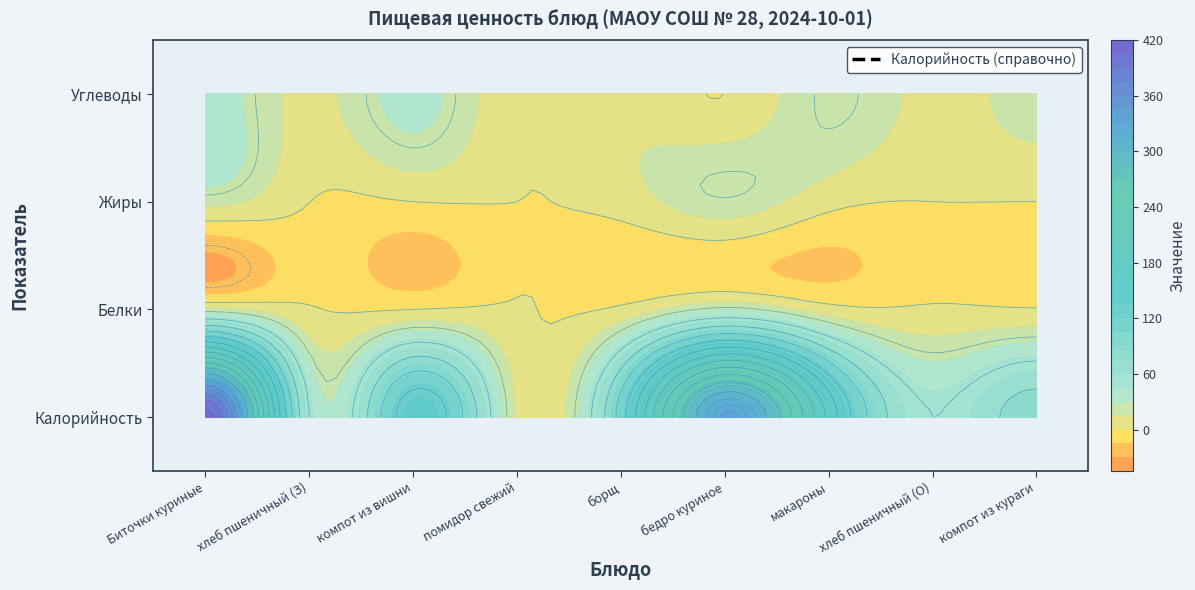

How many categories are shown in the chart?

9